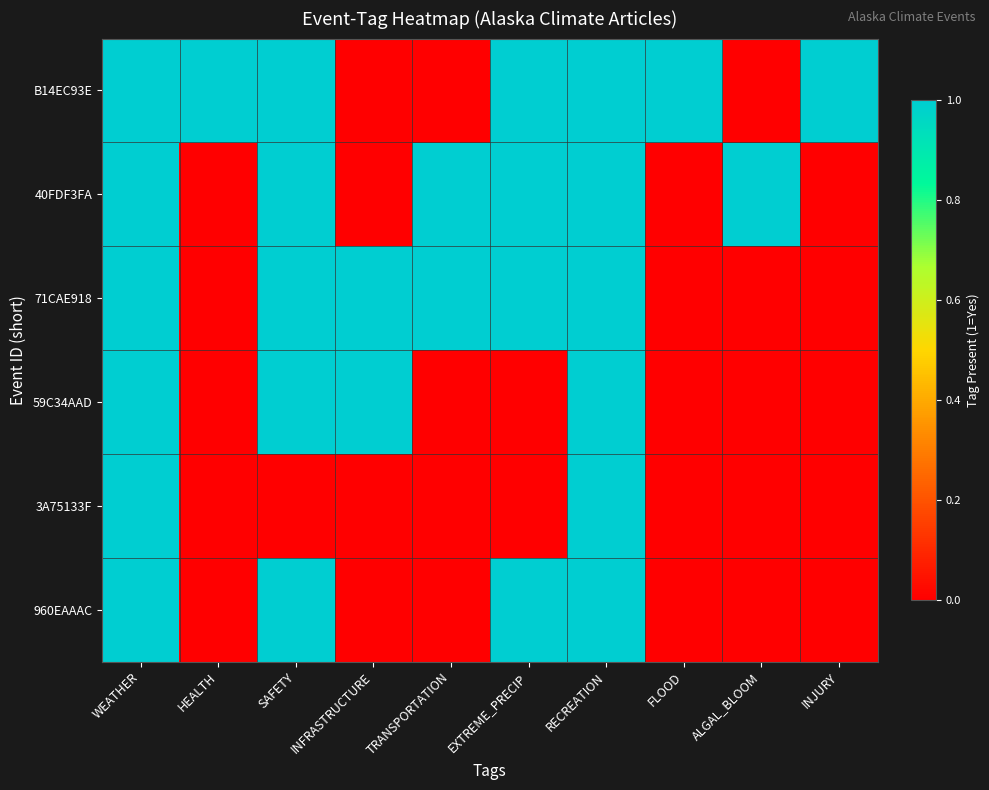

Reading left to right, extract all data points from this chart.

B14EC93E: WEATHER=1	HEALTH=1	SAFETY=1	INFRASTRUCTURE=0	TRANSPORTATION=0	EXTREME_PRECIP=1	RECREATION=1	FLOOD=1	ALGAL_BLOOM=0	INJURY=1
40FDF3FA: WEATHER=1	HEALTH=0	SAFETY=1	INFRASTRUCTURE=0	TRANSPORTATION=1	EXTREME_PRECIP=1	RECREATION=1	FLOOD=0	ALGAL_BLOOM=1	INJURY=0
71CAE918: WEATHER=1	HEALTH=0	SAFETY=1	INFRASTRUCTURE=1	TRANSPORTATION=1	EXTREME_PRECIP=1	RECREATION=1	FLOOD=0	ALGAL_BLOOM=0	INJURY=0
59C34AAD: WEATHER=1	HEALTH=0	SAFETY=1	INFRASTRUCTURE=1	TRANSPORTATION=0	EXTREME_PRECIP=0	RECREATION=1	FLOOD=0	ALGAL_BLOOM=0	INJURY=0
3A75133F: WEATHER=1	HEALTH=0	SAFETY=0	INFRASTRUCTURE=0	TRANSPORTATION=0	EXTREME_PRECIP=0	RECREATION=1	FLOOD=0	ALGAL_BLOOM=0	INJURY=0
960EAAAC: WEATHER=1	HEALTH=0	SAFETY=1	INFRASTRUCTURE=0	TRANSPORTATION=0	EXTREME_PRECIP=1	RECREATION=1	FLOOD=0	ALGAL_BLOOM=0	INJURY=0